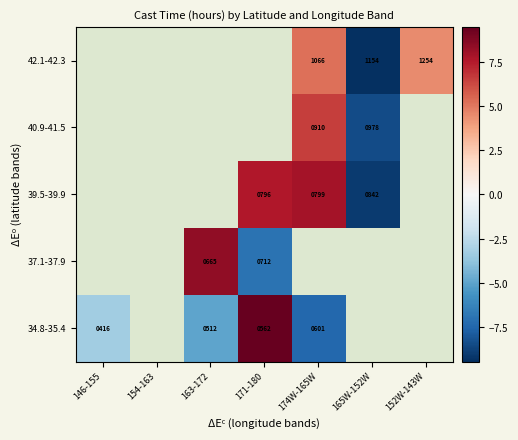

Which has a higher value, 165W-152W or 152W-143W?

152W-143W